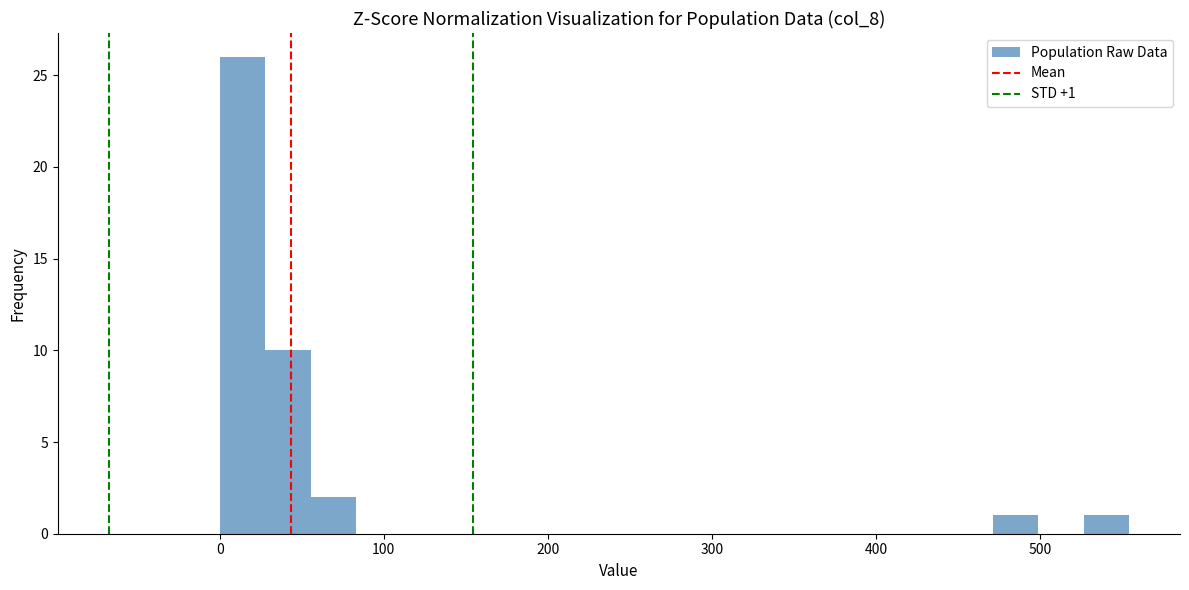

Around what value on the x-axis is the tallest bar? Give the approximate position of its centre, as read against the axis.

10